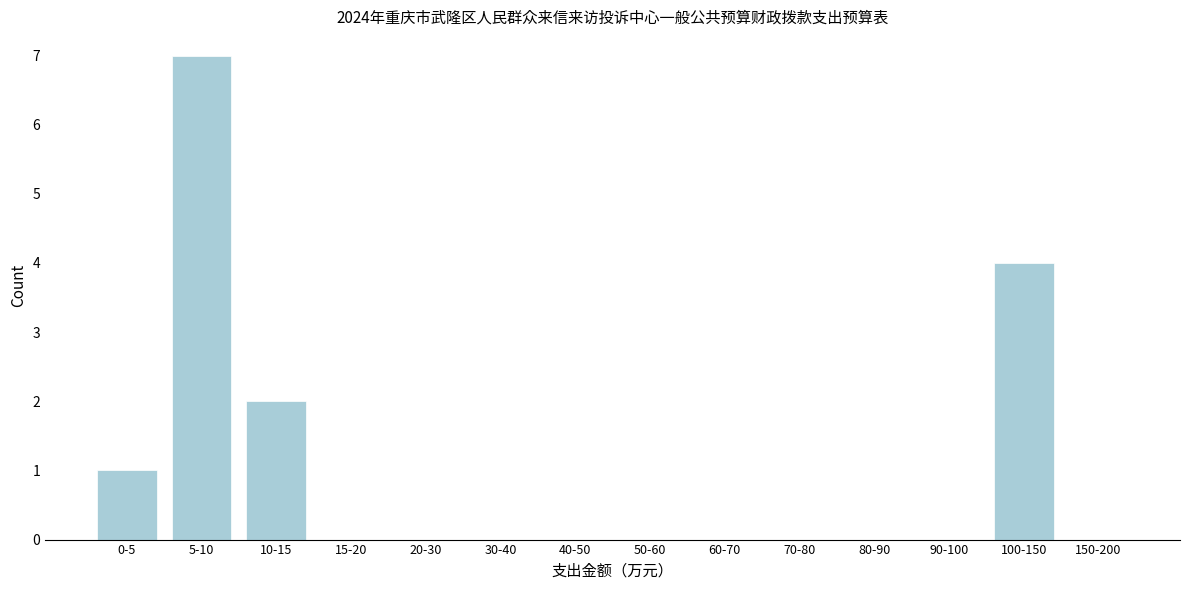

Reading left to right, what are all the values shown in this chart?

0-5=1	5-10=7	10-15=2	15-20=0	20-30=0	30-40=0	40-50=0	50-60=0	60-70=0	70-80=0	80-90=0	90-100=0	100-150=4	150-200=0